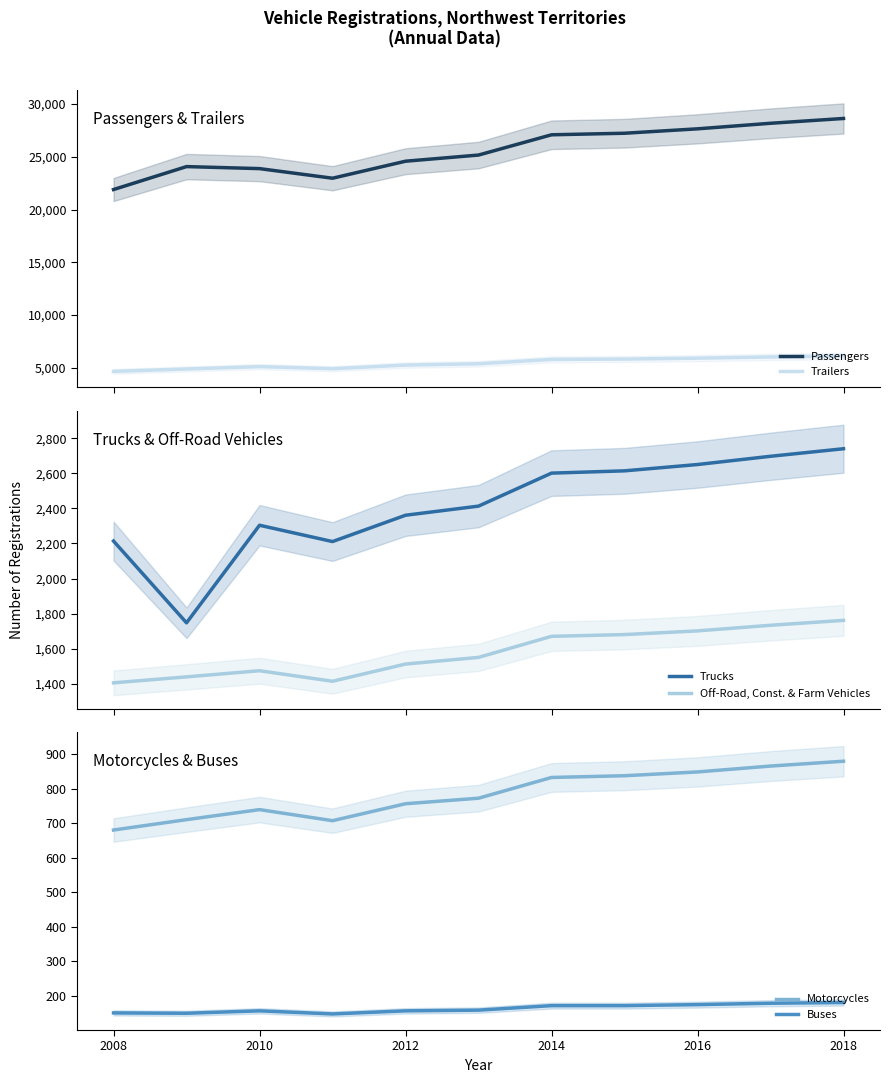

What is the maximum value for Passengers?

28633